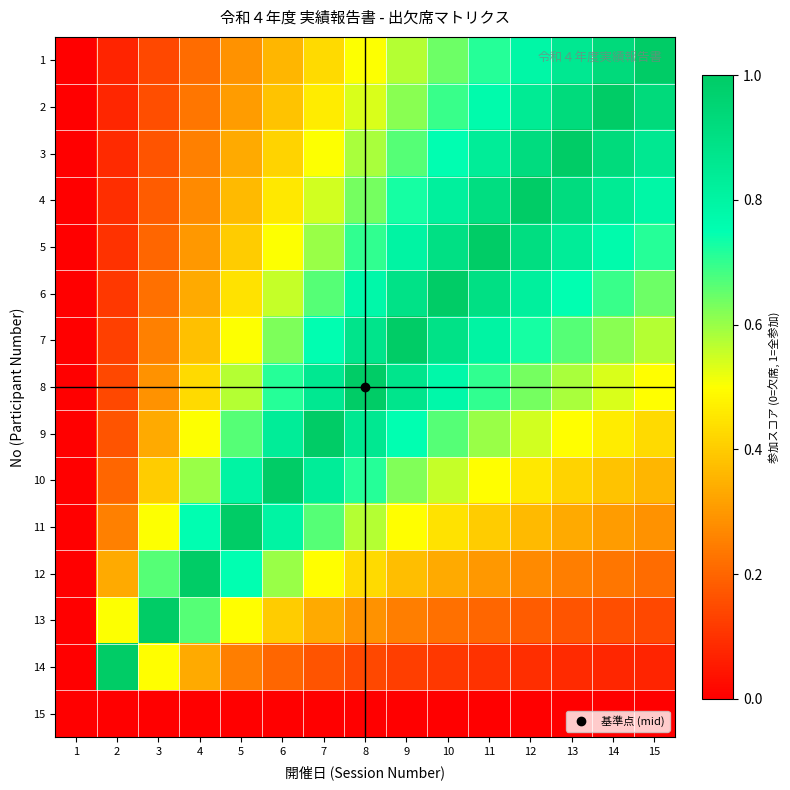

Reading left to right, list all the values displayed in this chart.

1: 1=0.0	2=0.1	3=0.1	4=0.2	5=0.3	6=0.4	7=0.4	8=0.5	9=0.6	10=0.6	11=0.7	12=0.8	13=0.9	14=0.9	15=1.0
2: 1=0.0	2=0.1	3=0.2	4=0.2	5=0.3	6=0.4	7=0.5	8=0.5	9=0.6	10=0.7	11=0.8	12=0.8	13=0.9	14=1.0	15=0.9
3: 1=0.0	2=0.1	3=0.2	4=0.3	5=0.3	6=0.4	7=0.5	8=0.6	9=0.7	10=0.8	11=0.8	12=0.9	13=1.0	14=0.9	15=0.9
4: 1=0.0	2=0.1	3=0.2	4=0.3	5=0.4	6=0.5	7=0.5	8=0.6	9=0.7	10=0.8	11=0.9	12=1.0	13=0.9	14=0.8	15=0.8
5: 1=0.0	2=0.1	3=0.2	4=0.3	5=0.4	6=0.5	7=0.6	8=0.7	9=0.8	10=0.9	11=1.0	12=0.9	13=0.8	14=0.8	15=0.7
6: 1=0.0	2=0.1	3=0.2	4=0.3	5=0.4	6=0.6	7=0.7	8=0.8	9=0.9	10=1.0	11=0.9	12=0.8	13=0.7	14=0.7	15=0.6
7: 1=0.0	2=0.1	3=0.3	4=0.4	5=0.5	6=0.6	7=0.8	8=0.9	9=1.0	10=0.9	11=0.8	12=0.7	13=0.7	14=0.6	15=0.6
8: 1=0.0	2=0.1	3=0.3	4=0.4	5=0.6	6=0.7	7=0.9	8=1.0	9=0.9	10=0.8	11=0.7	12=0.6	13=0.6	14=0.5	15=0.5
9: 1=0.0	2=0.2	3=0.3	4=0.5	5=0.7	6=0.8	7=1.0	8=0.9	9=0.7	10=0.7	11=0.6	12=0.5	13=0.5	14=0.5	15=0.4
10: 1=0.0	2=0.2	3=0.4	4=0.6	5=0.8	6=1.0	7=0.8	8=0.7	9=0.6	10=0.6	11=0.5	12=0.5	13=0.4	14=0.4	15=0.4
11: 1=0.0	2=0.3	3=0.5	4=0.8	5=1.0	6=0.8	7=0.7	8=0.6	9=0.5	10=0.4	11=0.4	12=0.4	13=0.3	14=0.3	15=0.3
12: 1=0.0	2=0.3	3=0.7	4=1.0	5=0.7	6=0.6	7=0.5	8=0.4	9=0.4	10=0.3	11=0.3	12=0.3	13=0.2	14=0.2	15=0.2
13: 1=0.0	2=0.5	3=1.0	4=0.7	5=0.5	6=0.4	7=0.3	8=0.3	9=0.2	10=0.2	11=0.2	12=0.2	13=0.2	14=0.2	15=0.1
14: 1=0.0	2=1.0	3=0.5	4=0.3	5=0.2	6=0.2	7=0.2	8=0.1	9=0.1	10=0.1	11=0.1	12=0.1	13=0.1	14=0.1	15=0.1
15: 1=0.0	2=0.0	3=0.0	4=0.0	5=0.0	6=0.0	7=0.0	8=0.0	9=0.0	10=0.0	11=0.0	12=0.0	13=0.0	14=0.0	15=0.0